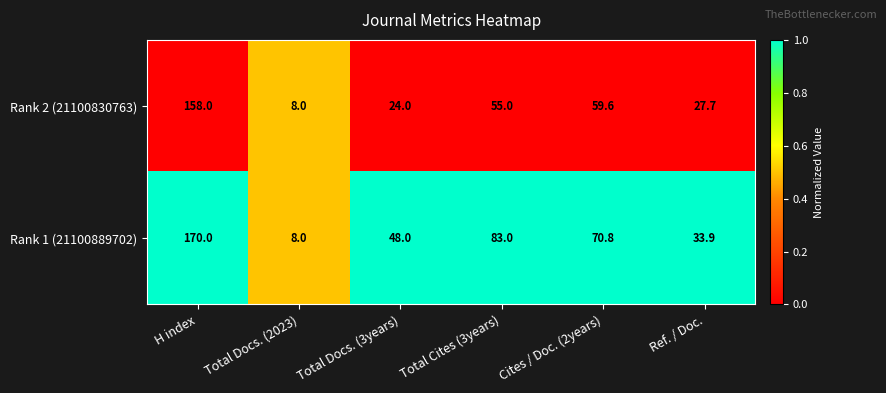

What is the difference between the highest and lowest values at Total Docs. (3years)?

24.0